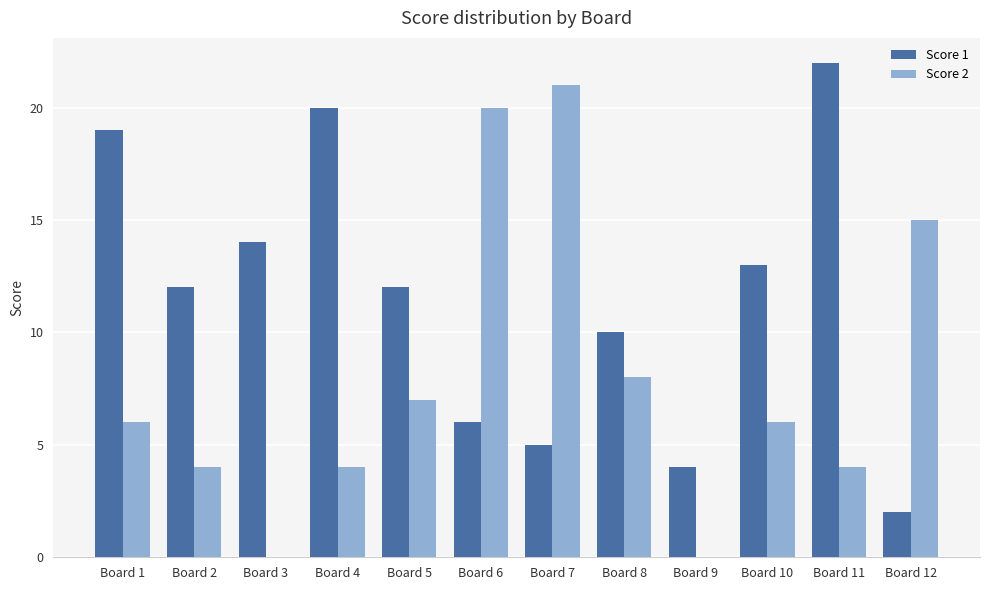

True or false: Score 1 has a value of 8 at Board 7.

False